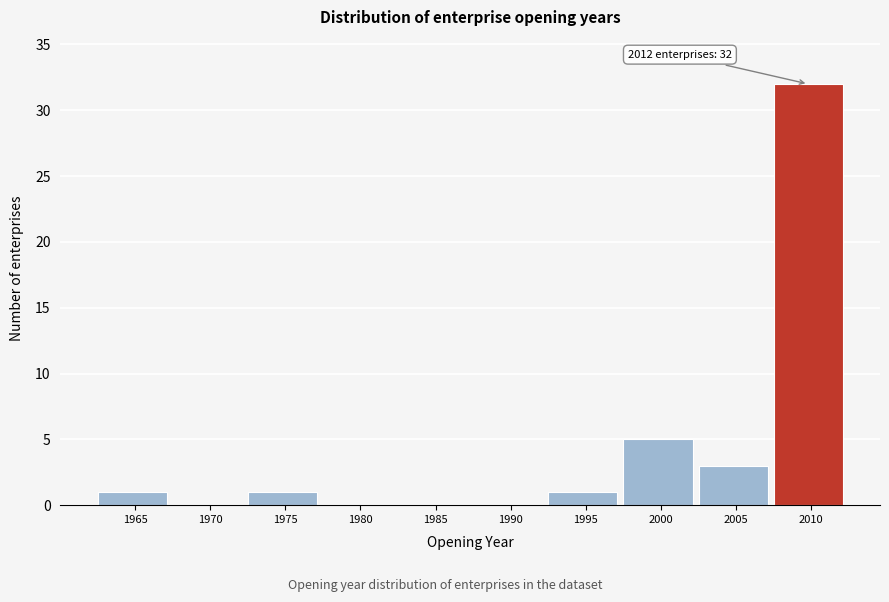

Reading left to right, extract all data points from this chart.

1965=1	1970=0	1975=1	1980=0	1985=0	1990=0	1995=1	2000=5	2005=3	2010=32